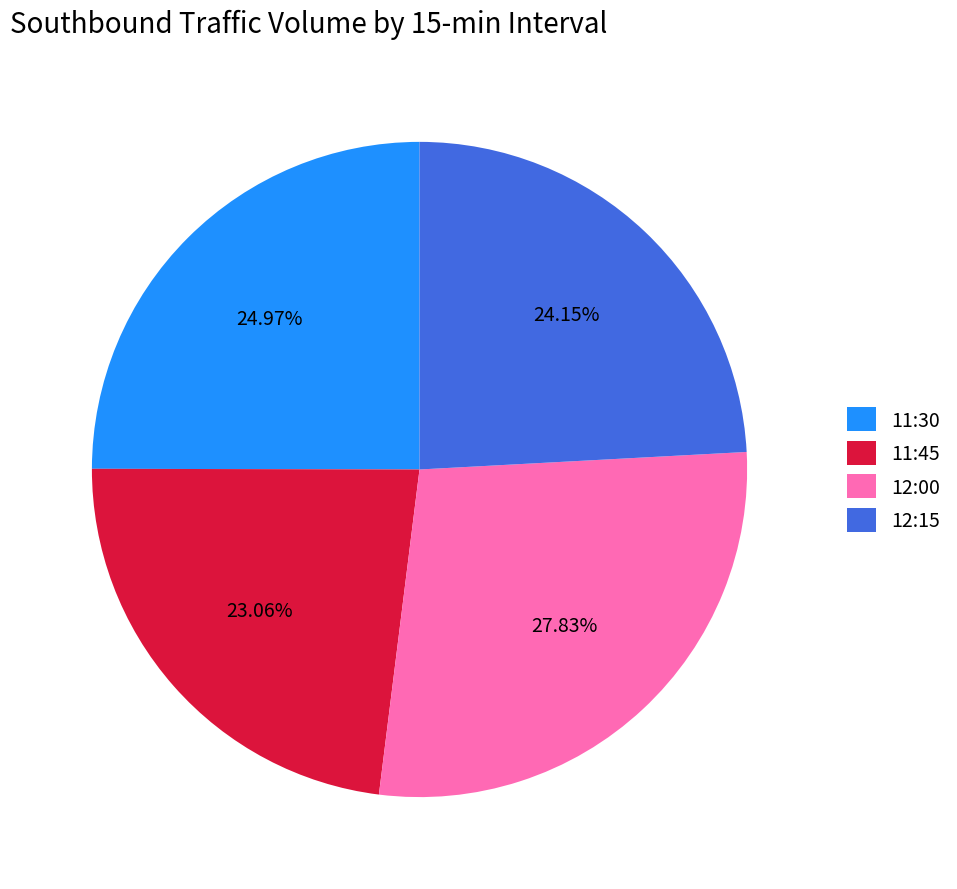

Approximately how many times larger is the value at 12:00 compared to 12:15?

1.2